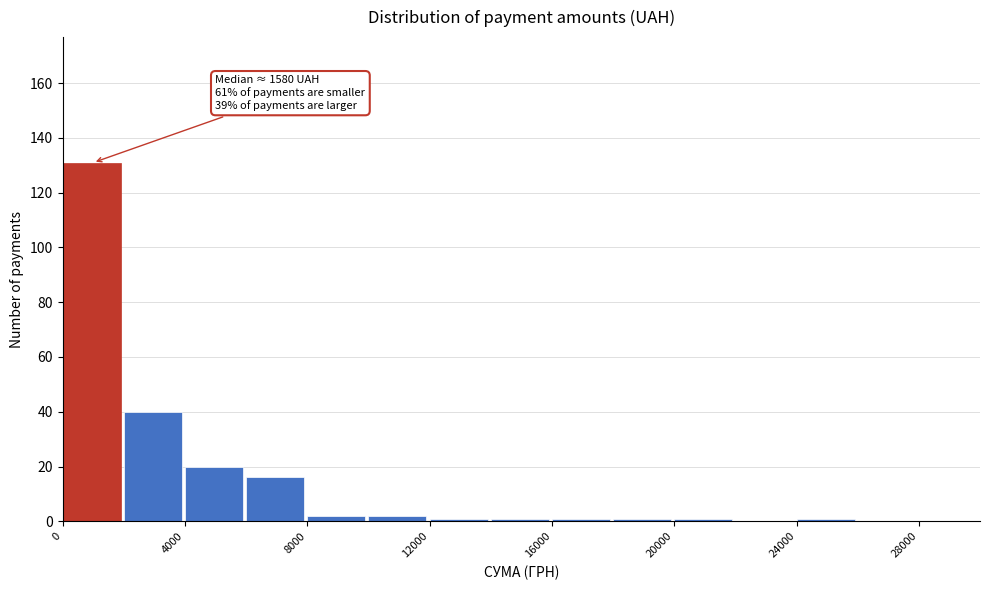

Over which range of the x-axis is the bar tallest?

0 to 2000